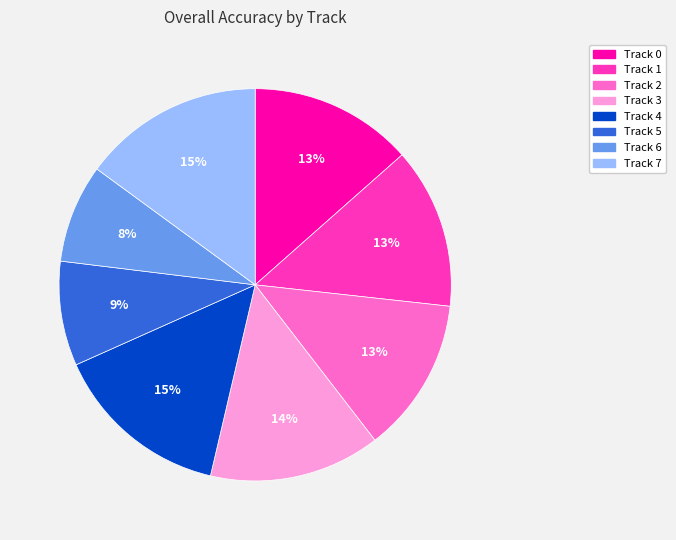

Does any single category account for the majority?

No